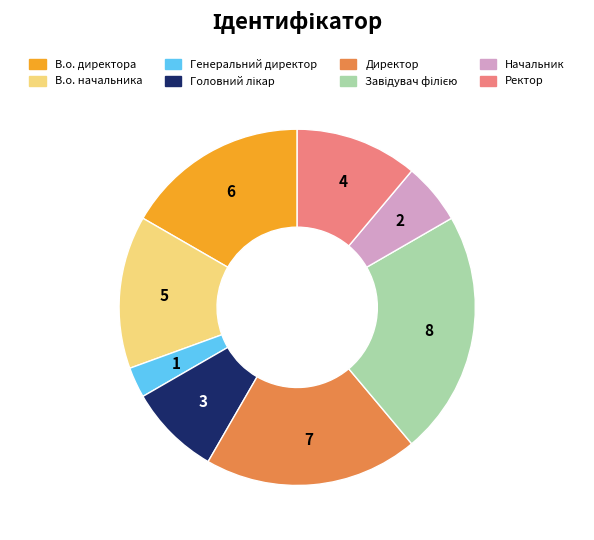

The В.о. директора slice represents 31% of the pie. True or false?

False